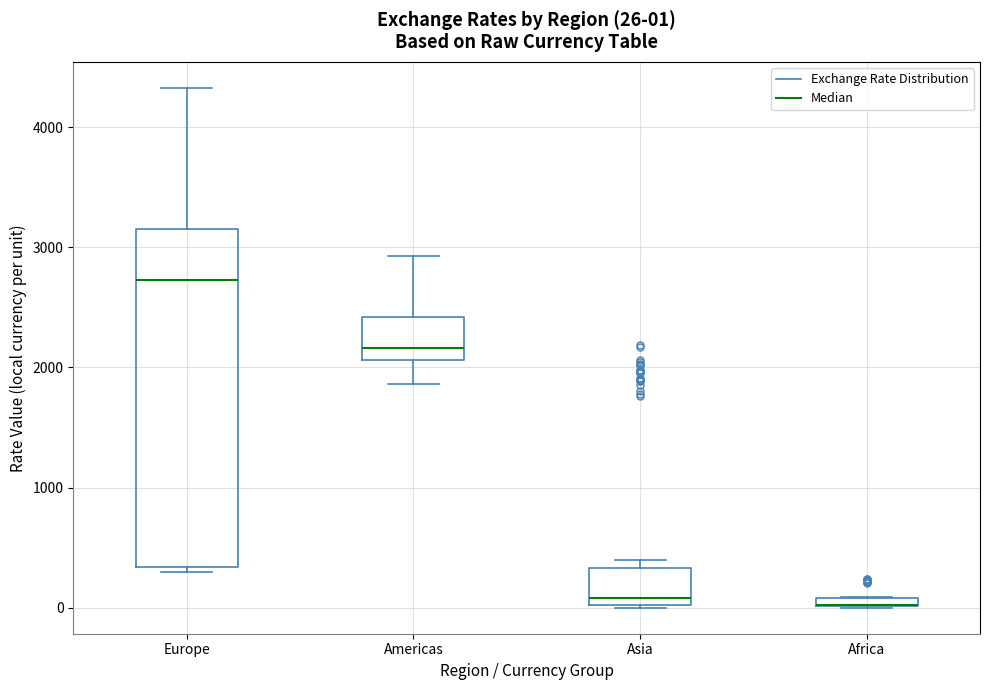

Which box is the tallest, from its lower edge to its upper edge?

Europe